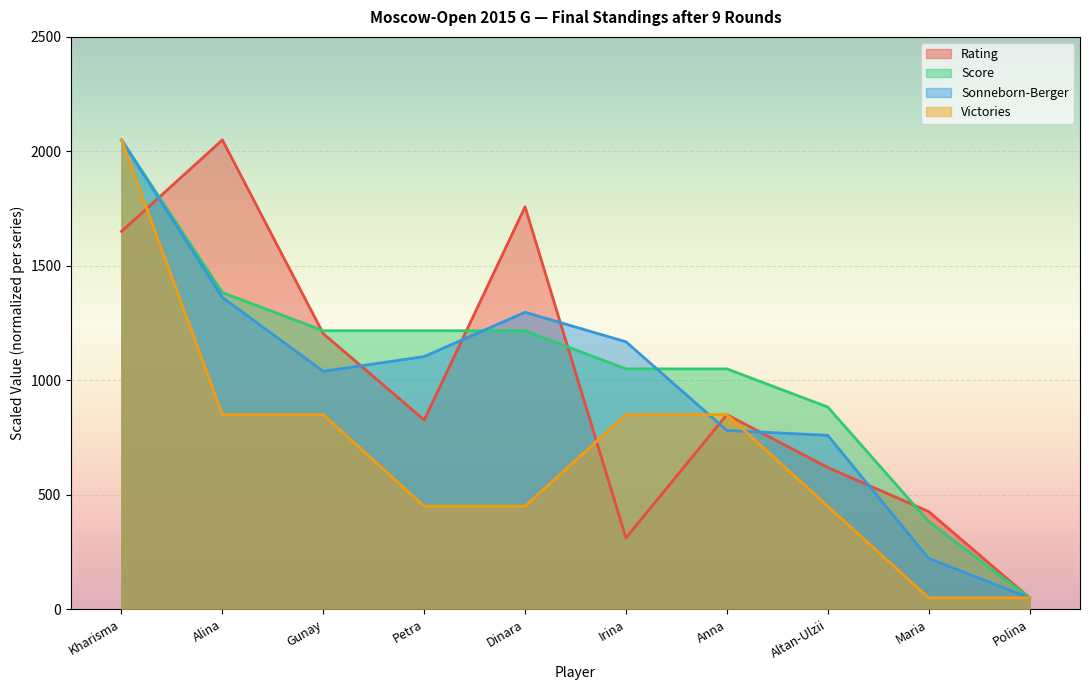

Between Gunay and Maria, which series saw the biggest shift?

Score